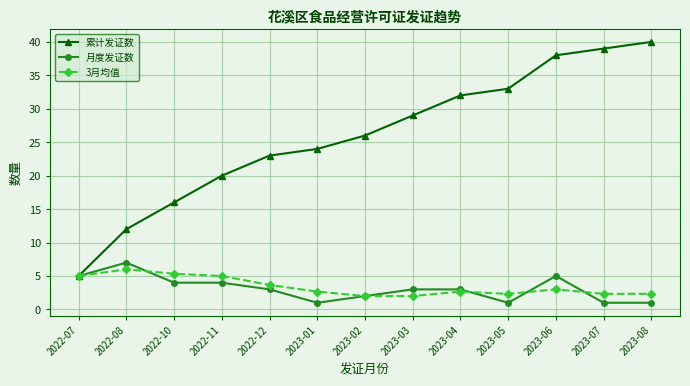

Reading left to right, extract all data points from this chart.

累计发证数: 2022-07=5.0	2022-08=12.0	2022-10=16.0	2022-11=20.0	2022-12=23.0	2023-01=24.0	2023-02=26.0	2023-03=29.0	2023-04=32.0	2023-05=33.0	2023-06=38.0	2023-07=39.0	2023-08=40.0
月度发证数: 2022-07=5.0	2022-08=7.0	2022-10=4.0	2022-11=4.0	2022-12=3.0	2023-01=1.0	2023-02=2.0	2023-03=3.0	2023-04=3.0	2023-05=1.0	2023-06=5.0	2023-07=1.0	2023-08=1.0
3月均值: 2022-07=5.0	2022-08=6.0	2022-10=5.3	2022-11=5.0	2022-12=3.7	2023-01=2.7	2023-02=2.0	2023-03=2.0	2023-04=2.7	2023-05=2.3	2023-06=3.0	2023-07=2.3	2023-08=2.3